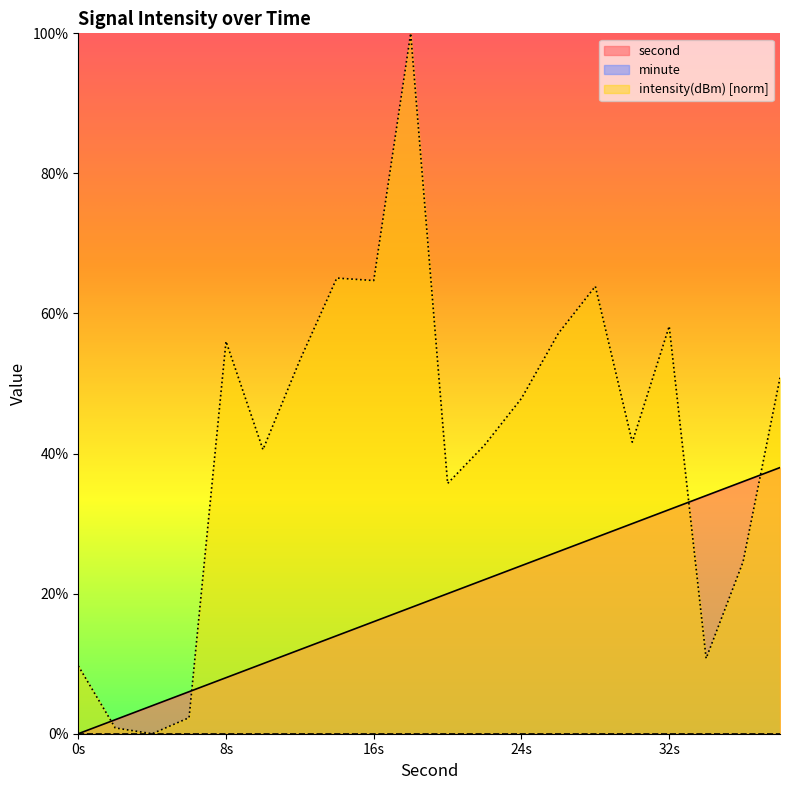

What is the difference between the highest and lowest values at 0s?

9.7